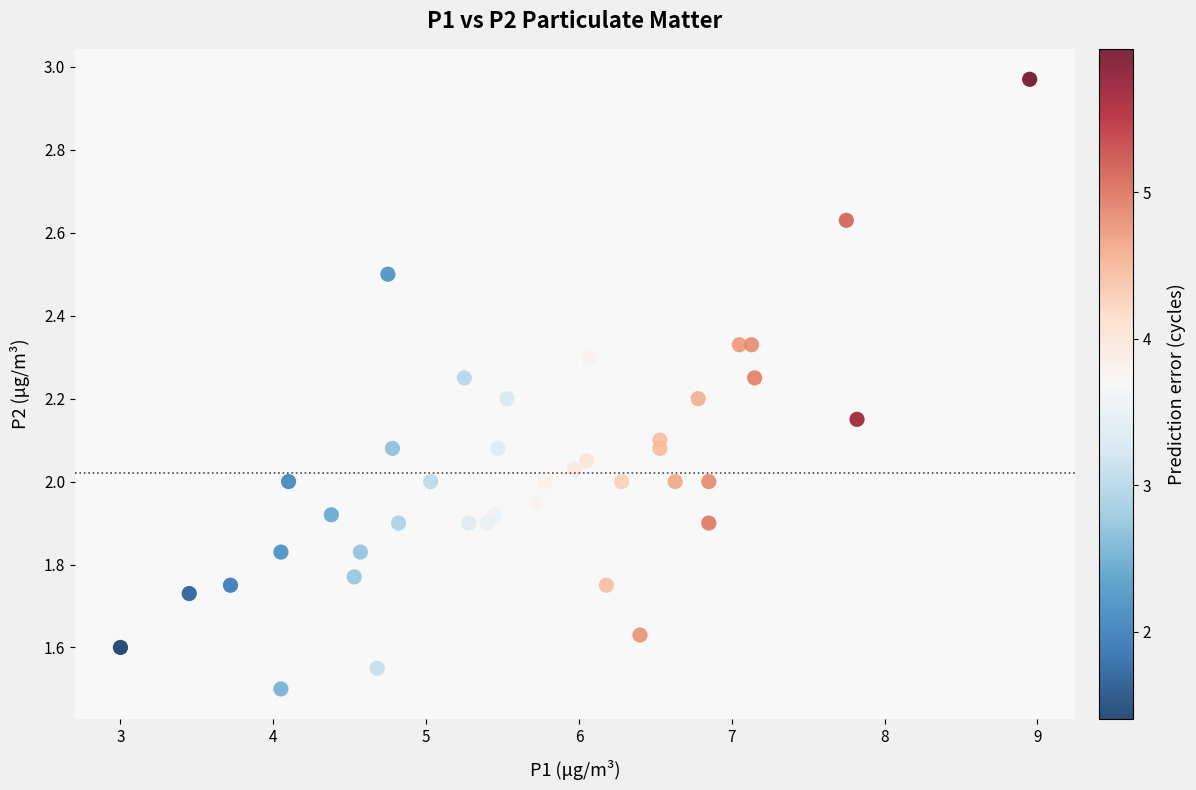

What is the range of Y values (max minus min)?

1.5